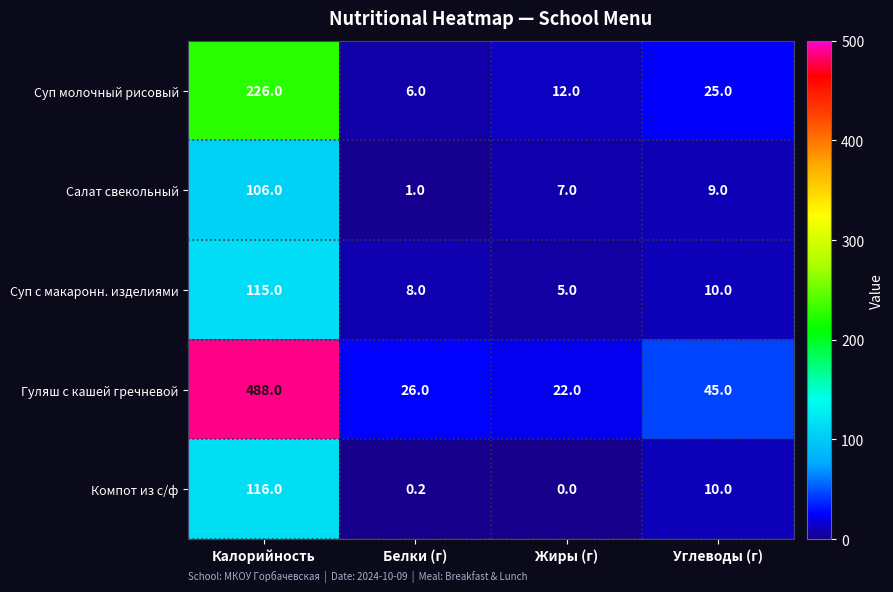

How many series are shown in this chart?

5